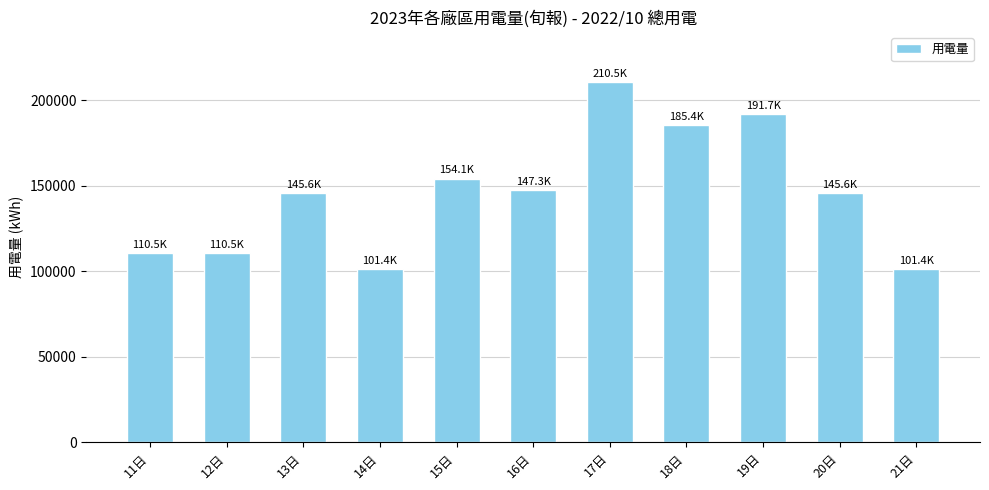

Which category has the highest value across all series?

17日